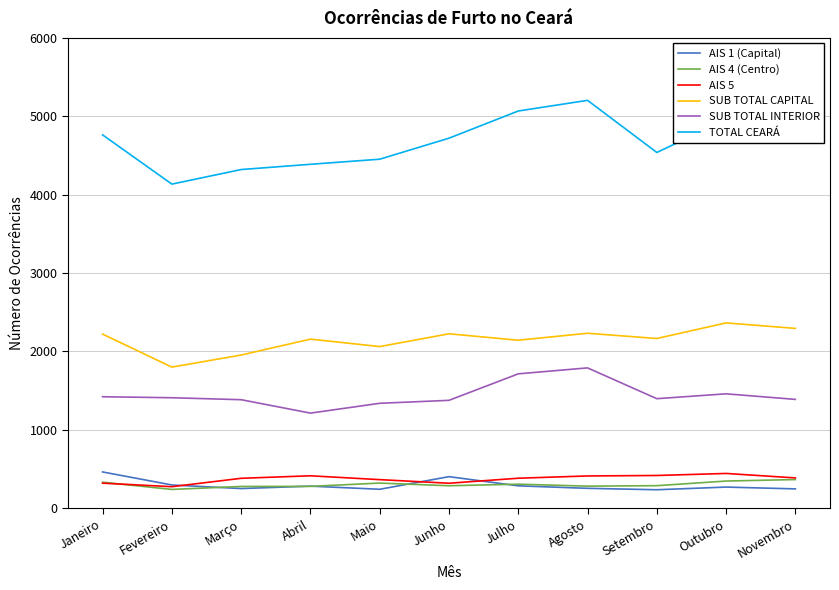

What is the difference between the maximum and minimum values in the TOTAL CEARÁ series?

1069